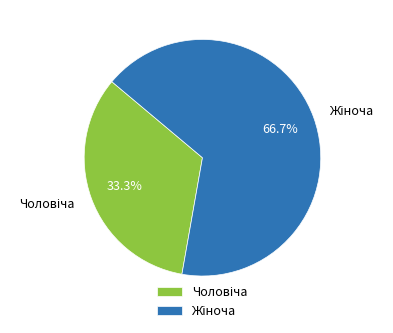

Does any single category account for the majority?

Yes